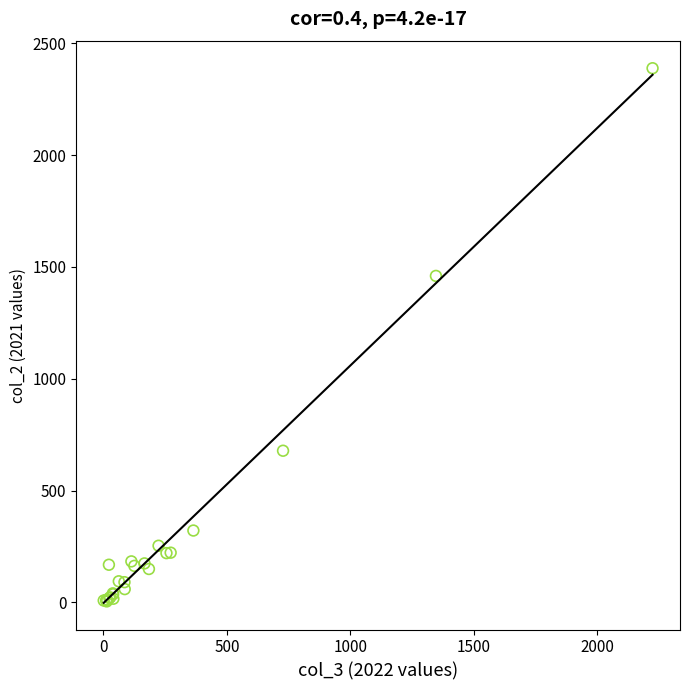

What Y value in the scatter plot is closest to 1196?

1460